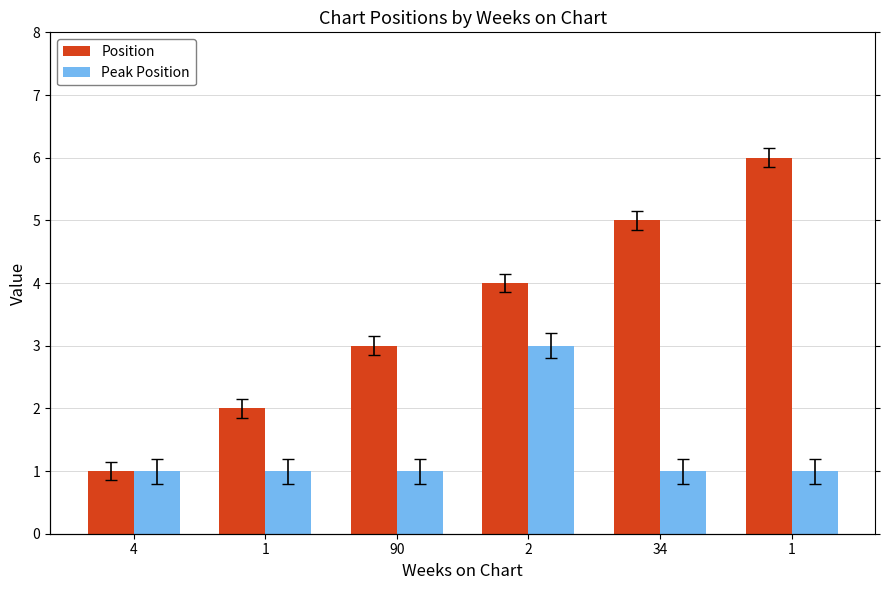

What is the maximum value for Peak Position?

3